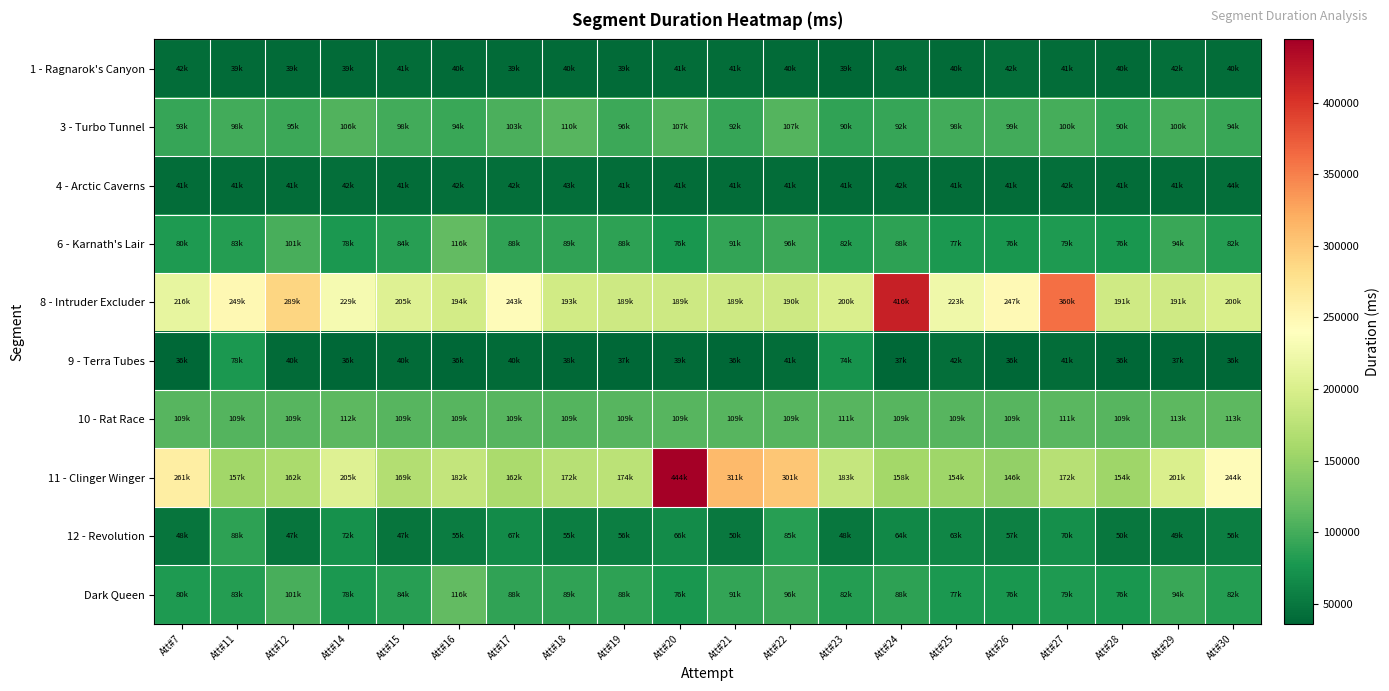

At how many categories does at least one series exceed 191850?

18